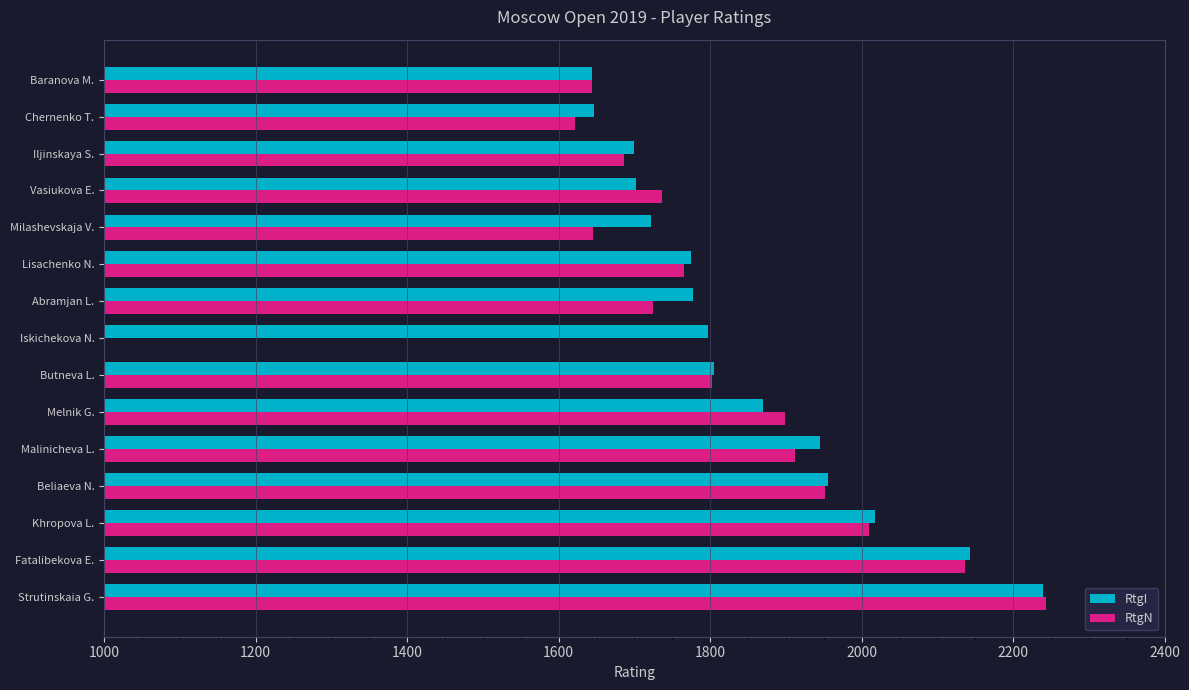

What is the maximum value for RtgI?

2239